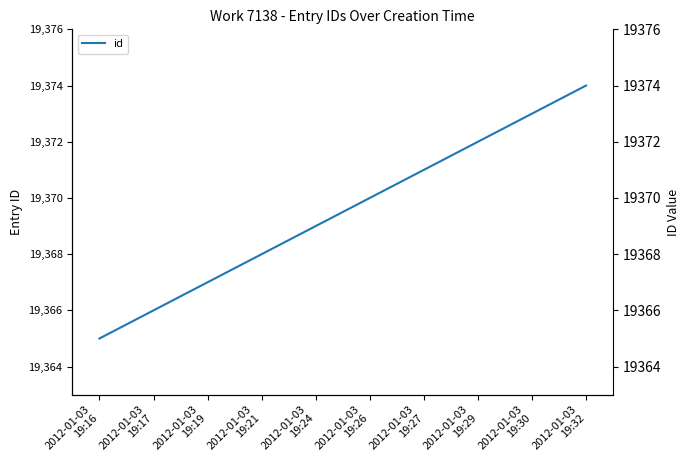

How many lines are shown in the chart?

1